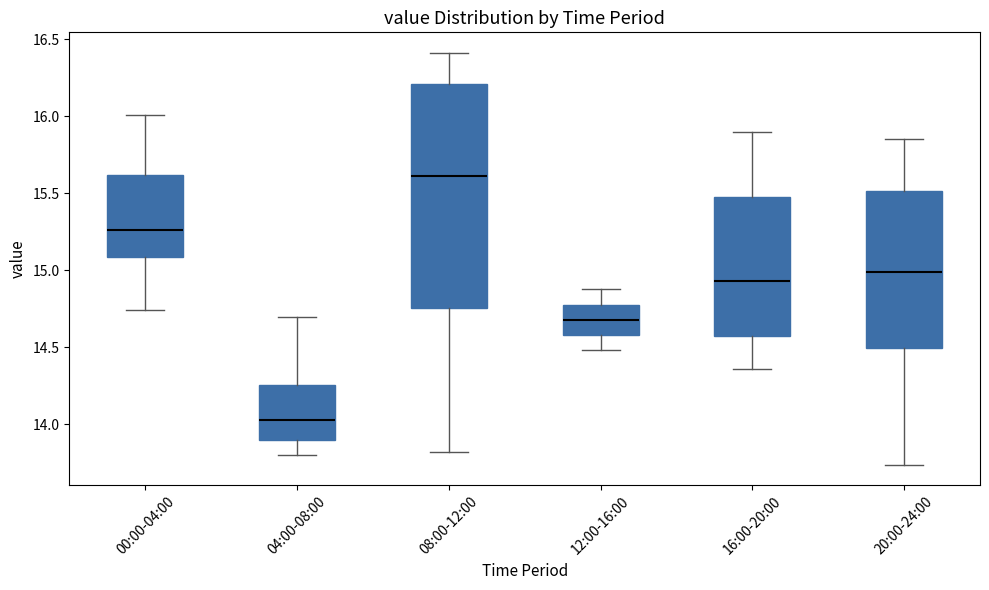

Reading left to right, transcribe this box plot: for each box, give where its median line is, the range the box spans, and where its two whiskers end, as read against the y-axis. The values are not printed on the chart, so give them approximately, as read against the axis.

00:00-04:00: median 15.25, box 15.10 to 15.60, whiskers 14.75 to 16.00
04:00-08:00: median 14.05, box 13.90 to 14.25, whiskers 13.80 to 14.70
08:00-12:00: median 15.60, box 14.75 to 16.20, whiskers 13.80 to 16.40
12:00-16:00: median 14.70, box 14.60 to 14.75, whiskers 14.50 to 14.90
16:00-20:00: median 14.95, box 14.55 to 15.45, whiskers 14.35 to 15.90
20:00-24:00: median 15.00, box 14.50 to 15.50, whiskers 13.75 to 15.85